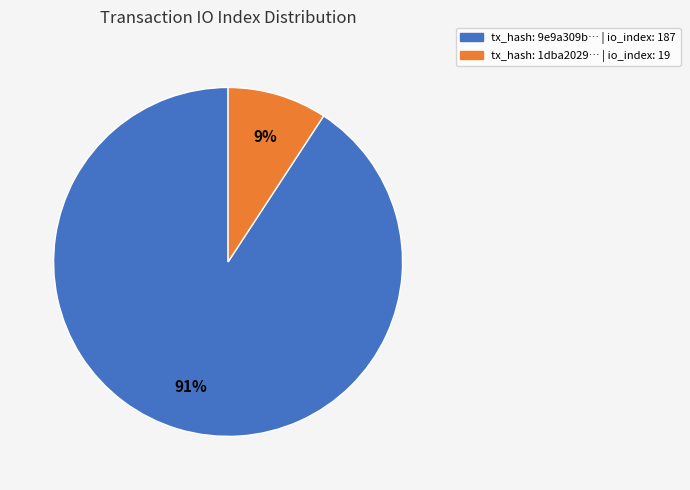

Is there a majority slice in this chart?

Yes